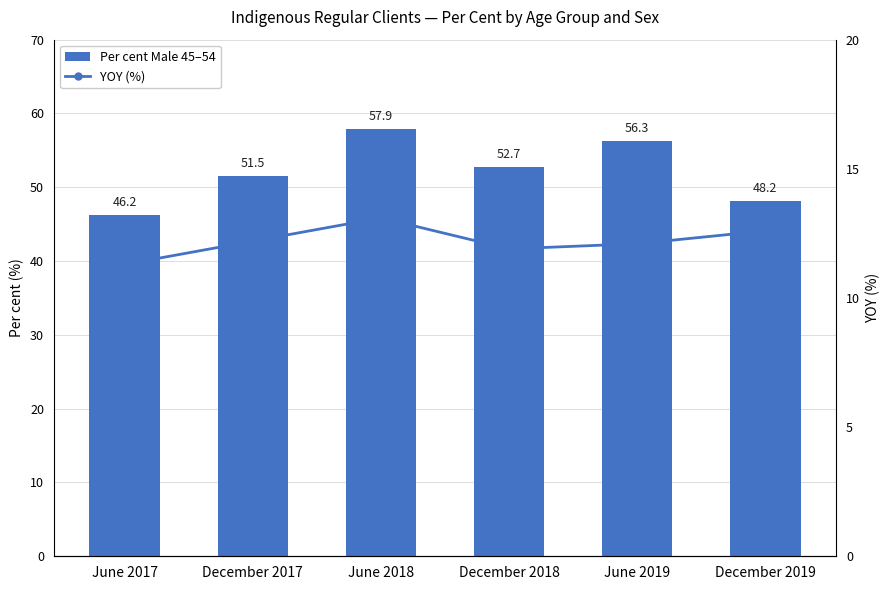

What is the maximum value shown in the chart?

57.9